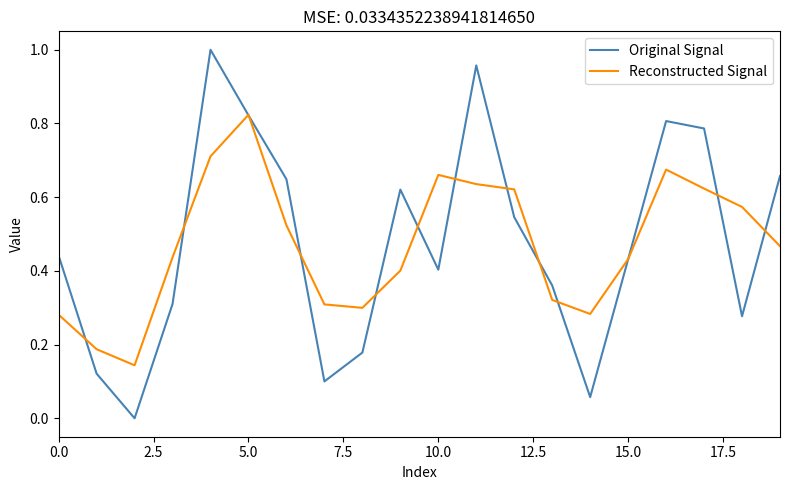

Rank the series by their maximum value, from lowest to highest.

Reconstructed Signal, Original Signal